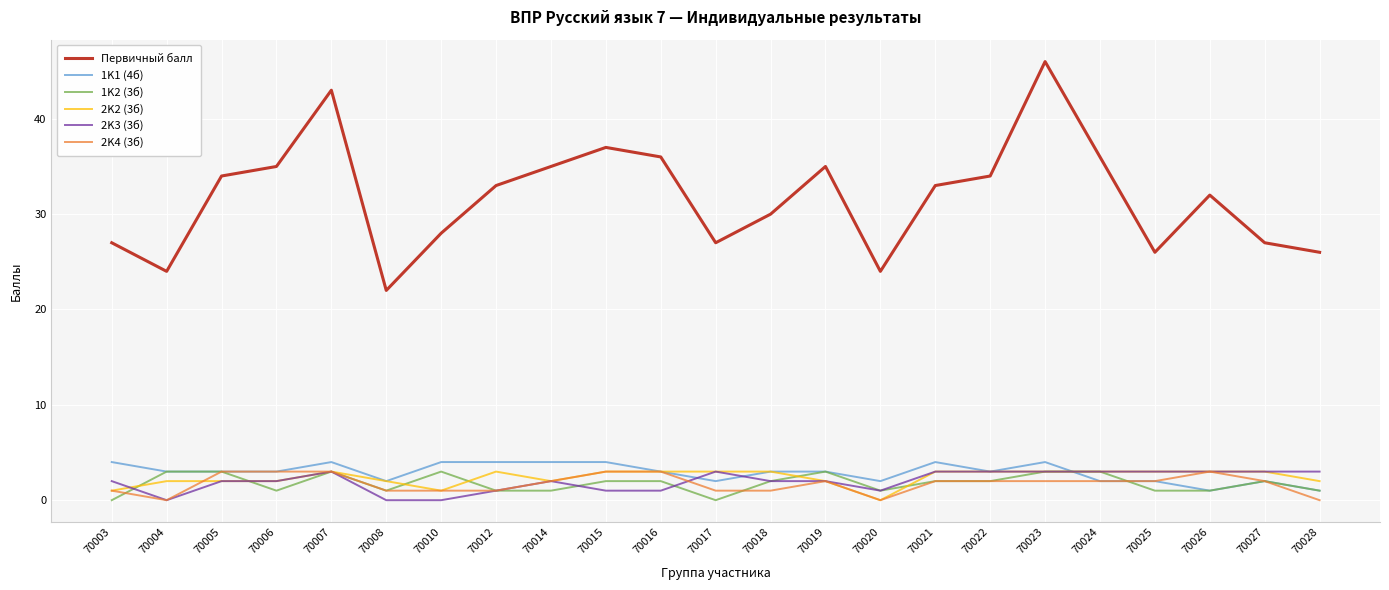

Count the 2K4 (3б) values in the range 1 to 3.

20